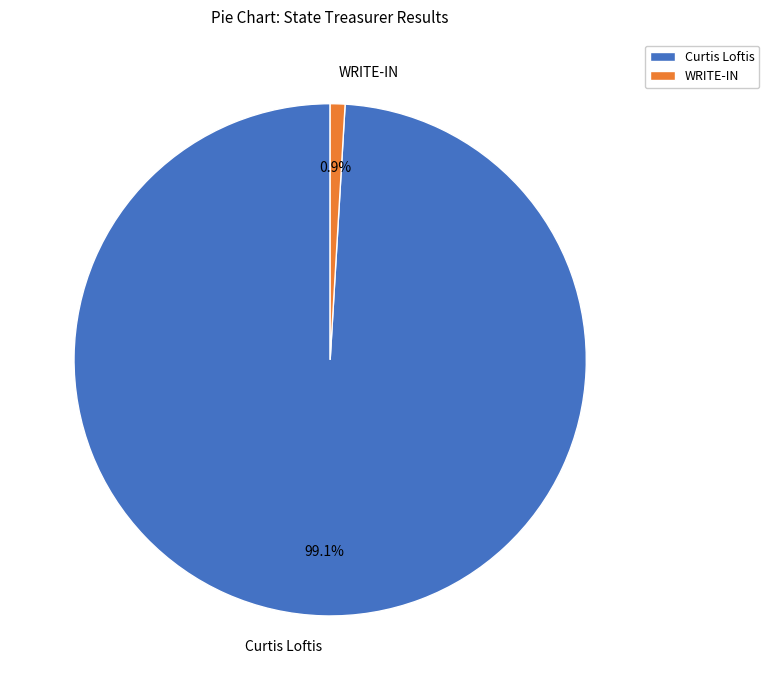

How many segments does this pie chart have?

2